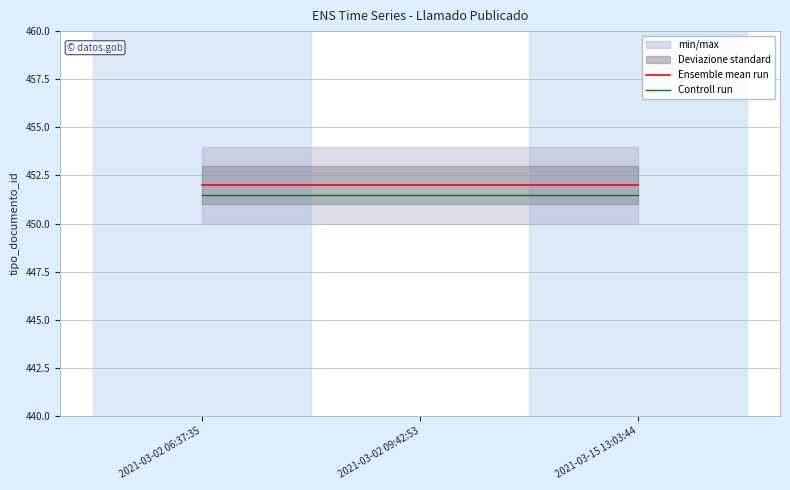

Rank the categories by Ensemble mean run value from highest to lowest.

2021-03-02 06:37:35, 2021-03-02 09:42:53, 2021-03-15 13:03:44